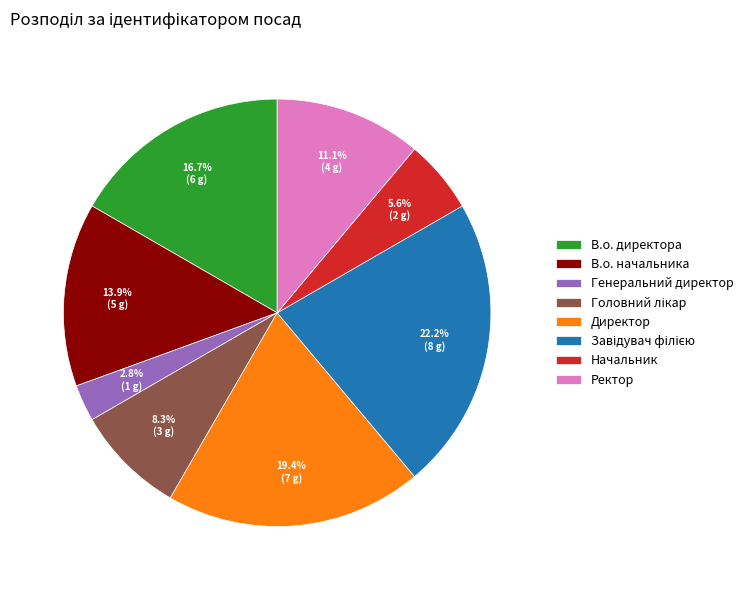

To the nearest percent, what portion does Директор represent?

19%